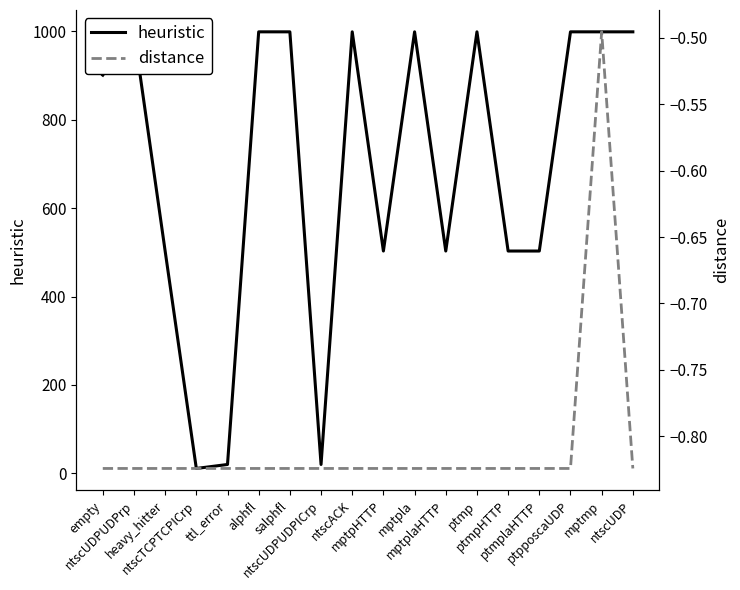

Which has a higher value, ntscACK or ntscUDPUDPrp?

ntscACK